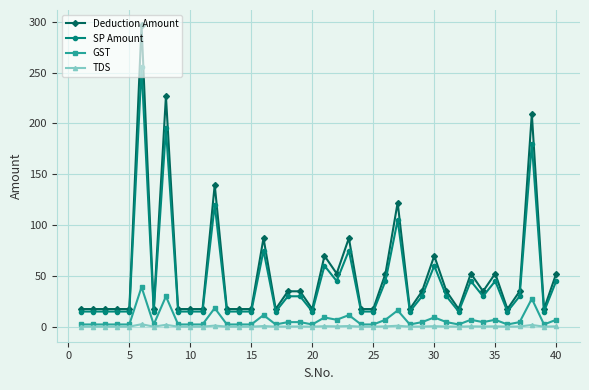

At how many categories does at least one series exceed 147?

3